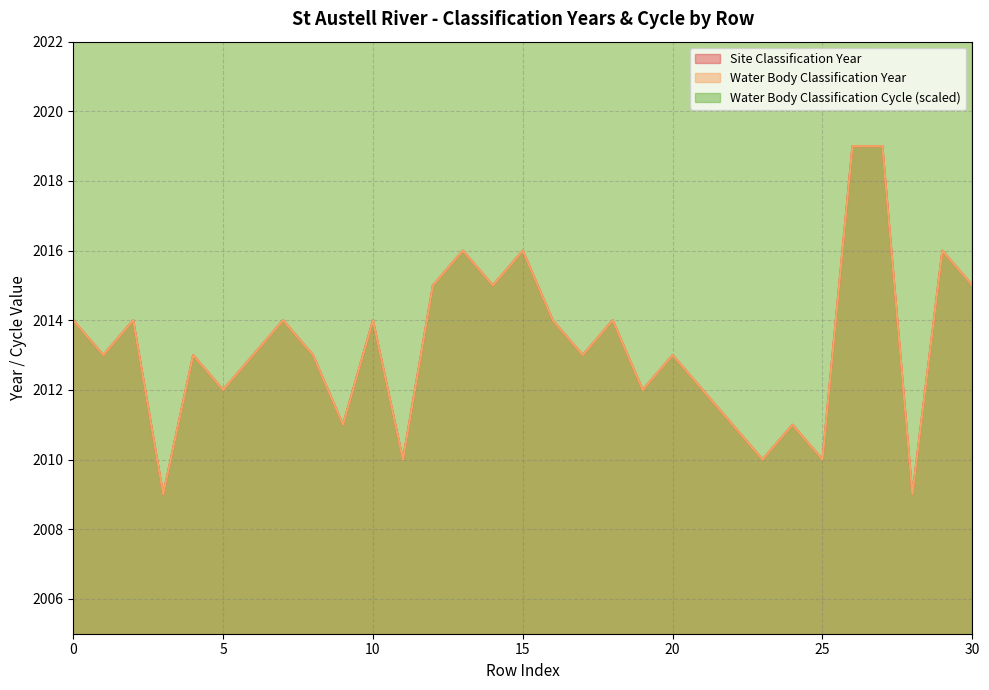

What are all the series names shown in the legend?

Site Classification Year, Water Body Classification Year, Water Body Classification Cycle